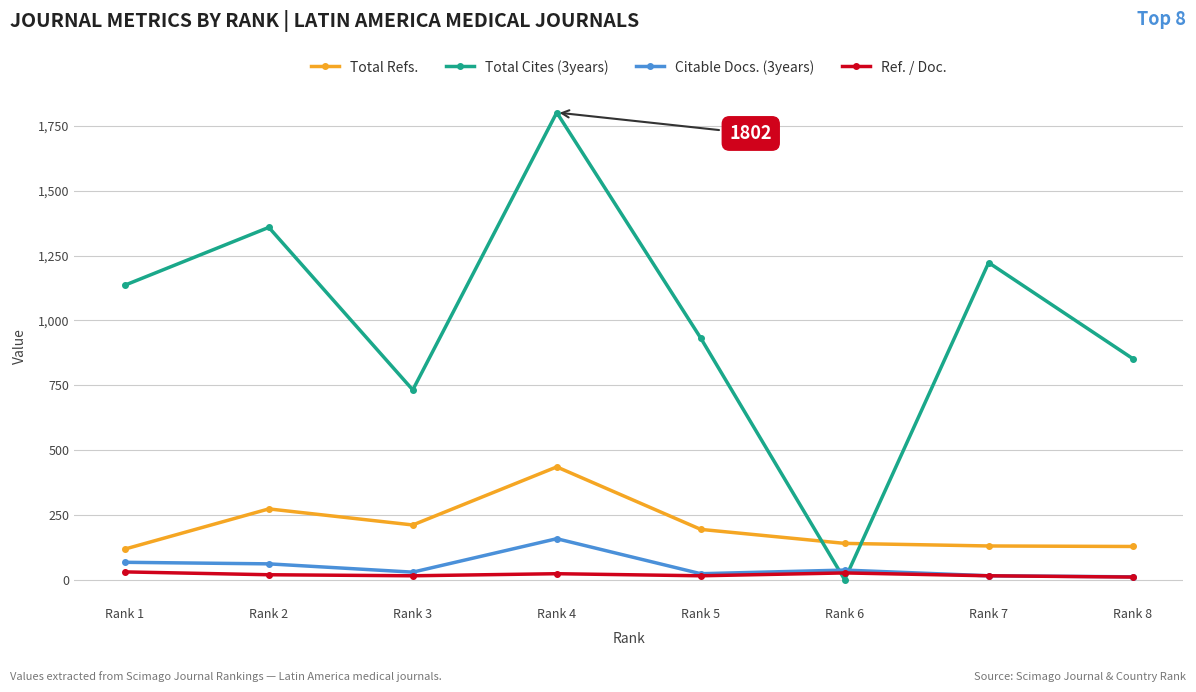

How many lines are shown in the chart?

4